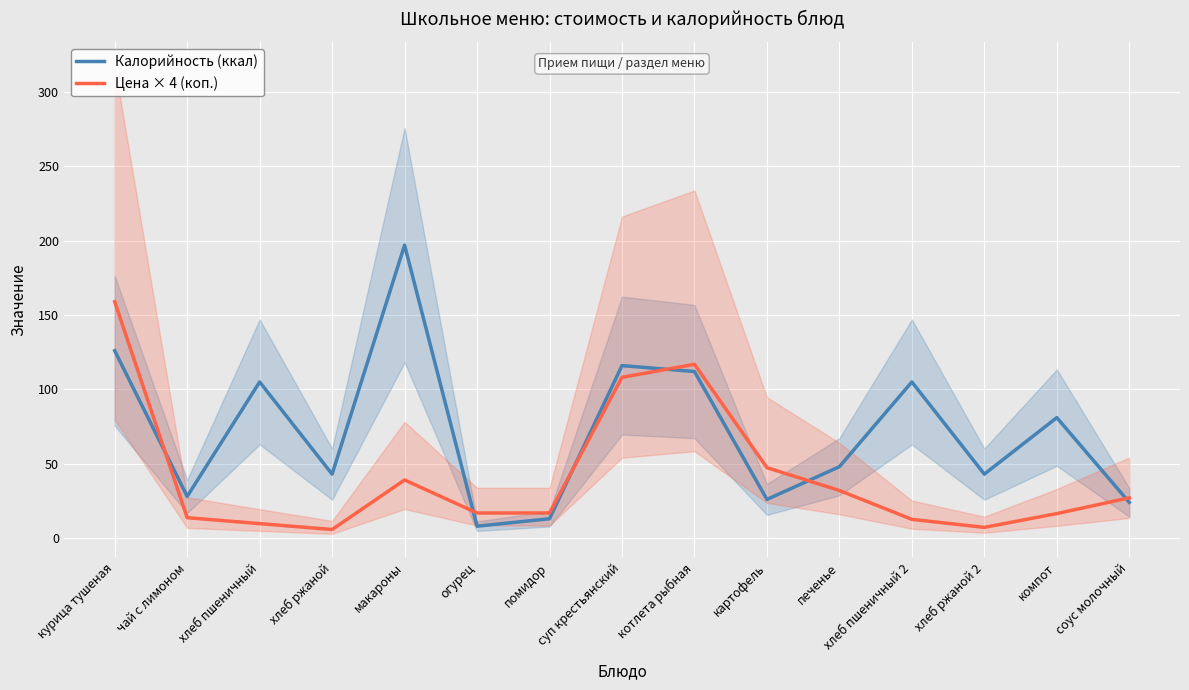

What is the label of the 5th point from the left?

макароны